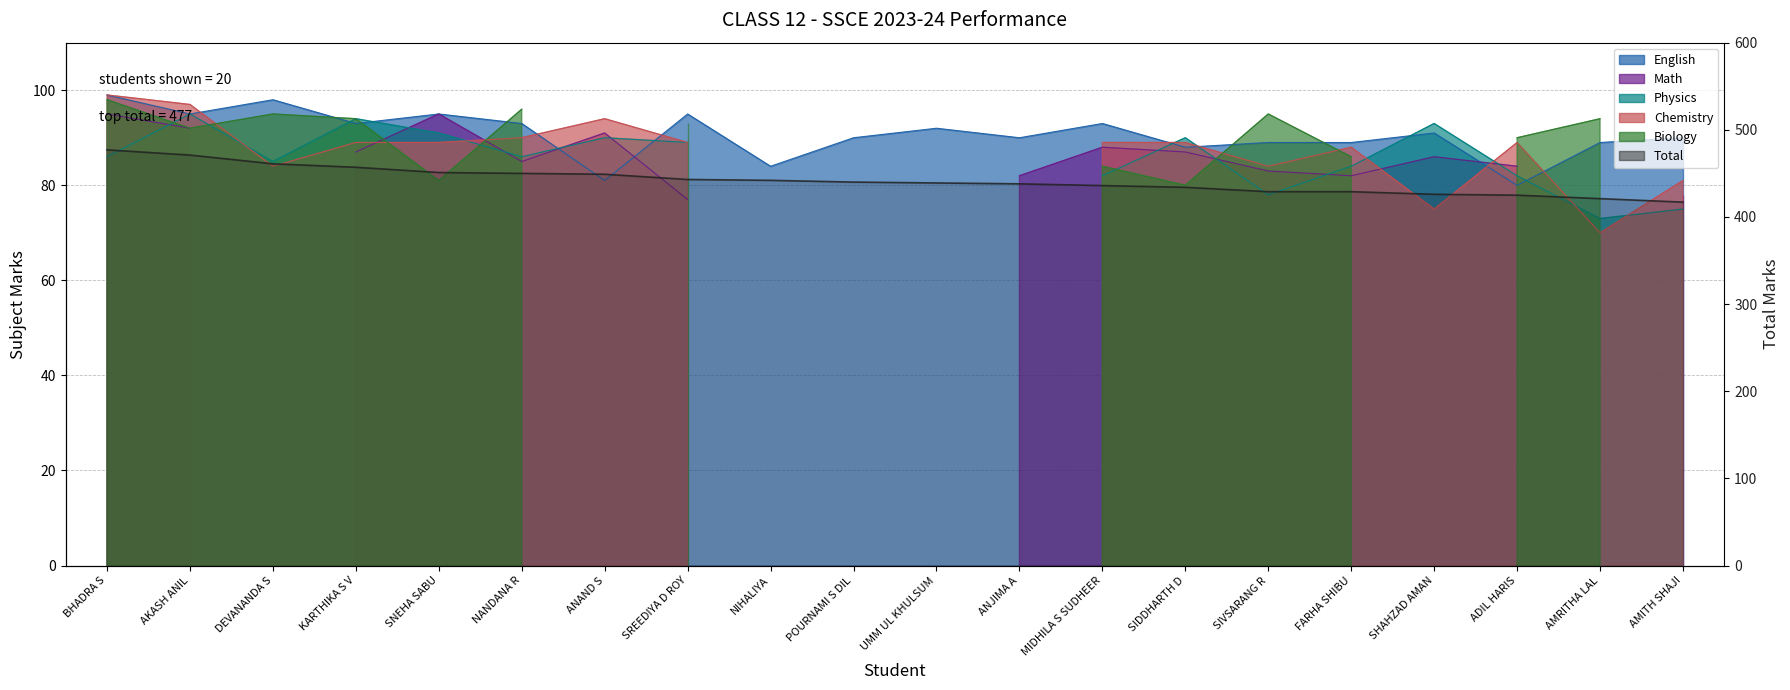

True or false: the data shows 759 at FARHA SHIBU.

False